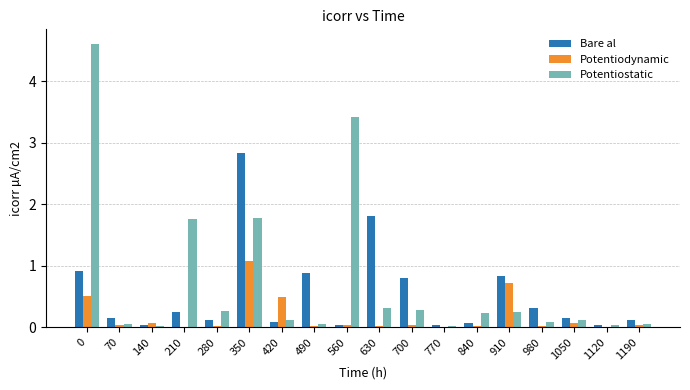

Which series has the largest total across all categories?

Potentiostatic